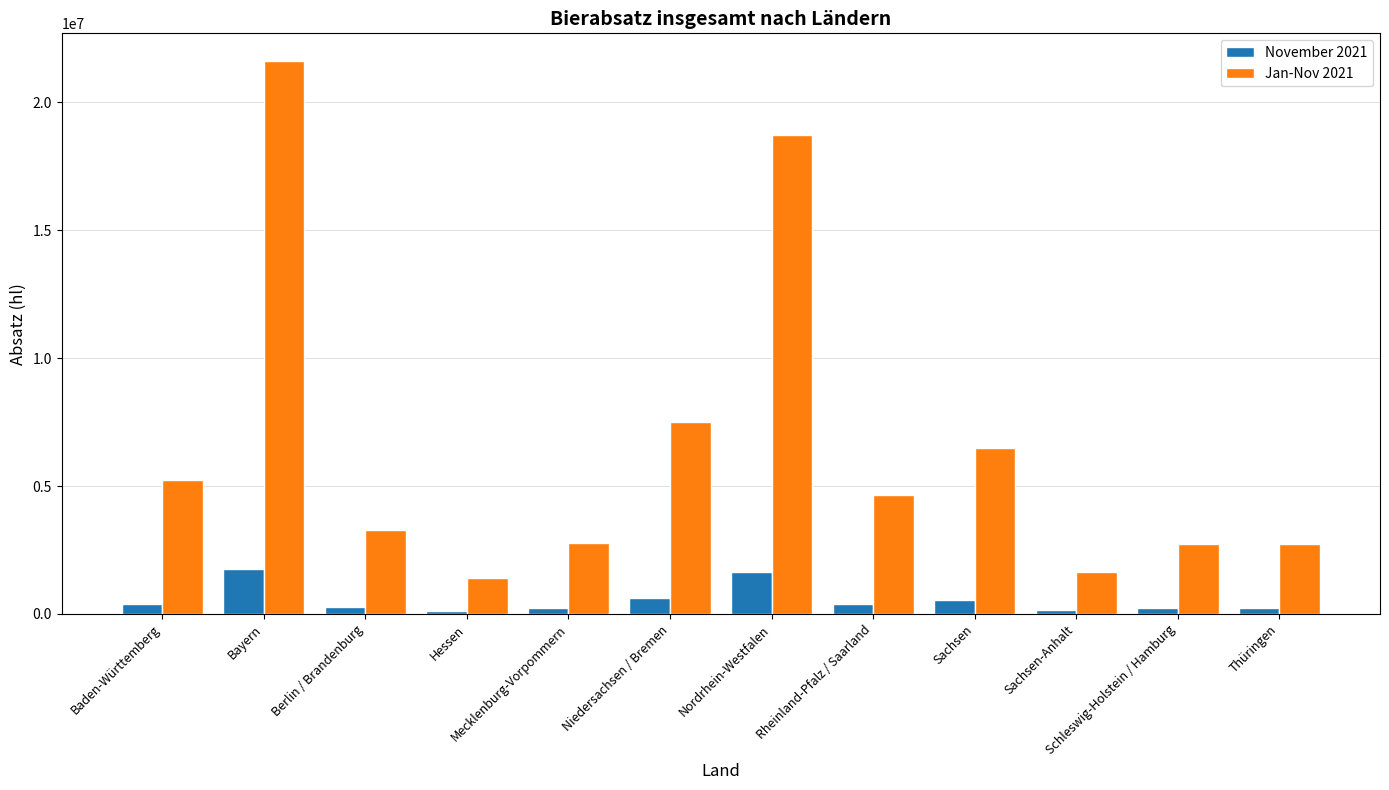

List the series in order of their overall mean, highest first.

Jan-Nov 2021, November 2021